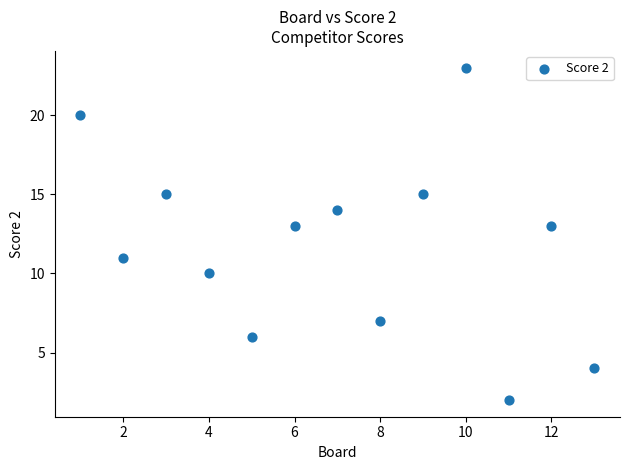

What is the range of Y values (max minus min)?

21